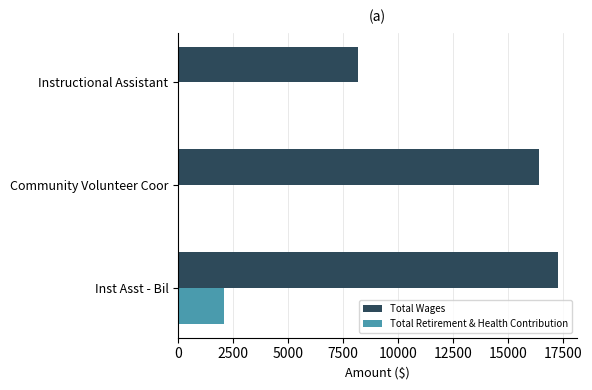

At which category is the sum across all series the highest?

Inst Asst - Bil